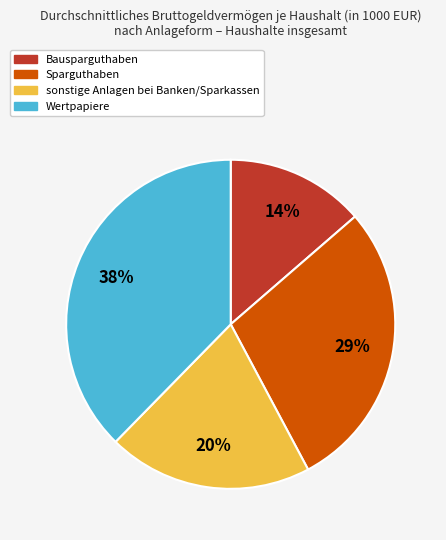

To the nearest percent, what is the difference between the sonstige Anlagen bei Banken/Sparkassen and Wertpapiere slice percentages?

18%